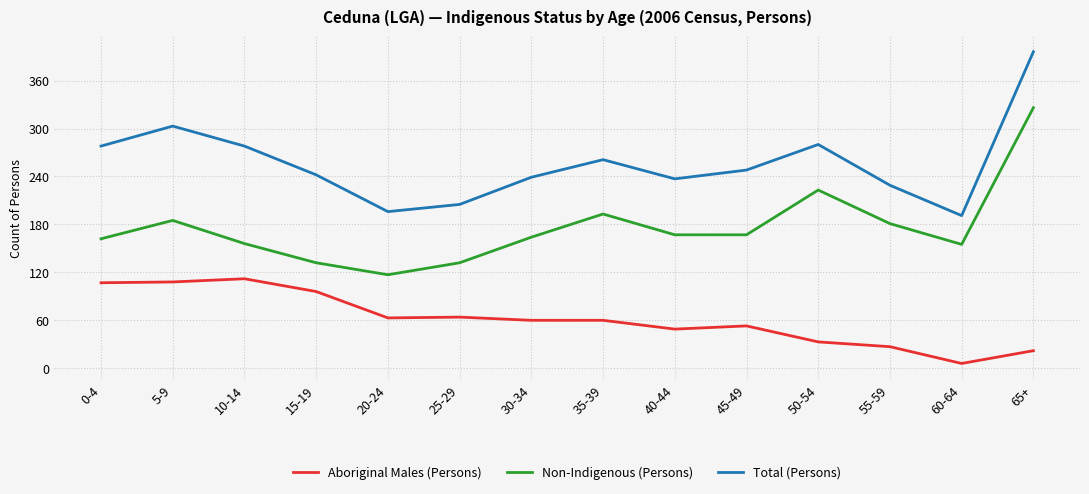

Rank the series at 25-29 from lowest to highest value.

Aboriginal Males (Persons), Non-Indigenous (Persons), Total (Persons)